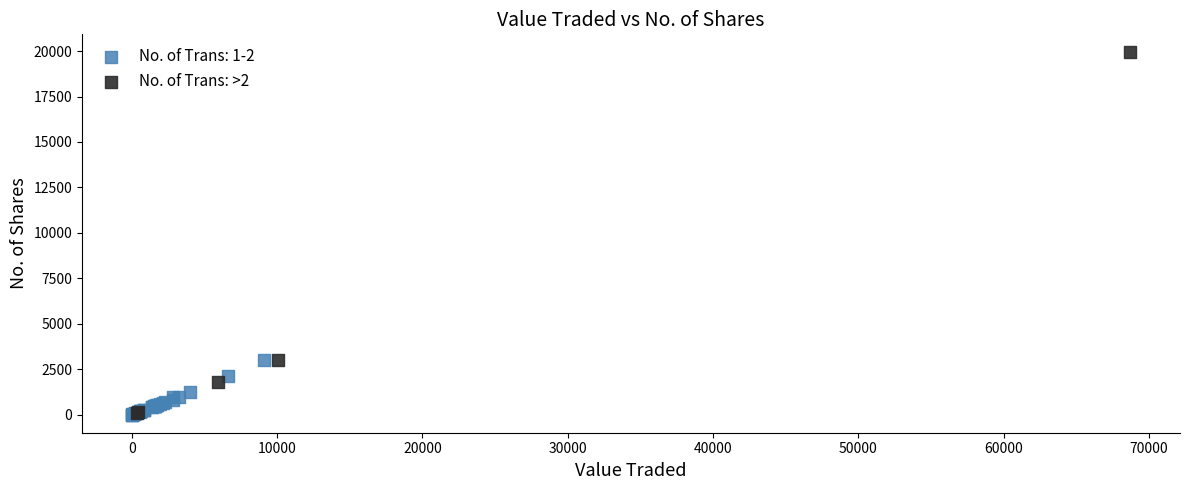

Which series contains the highest Y value?

No. of Trans: >2